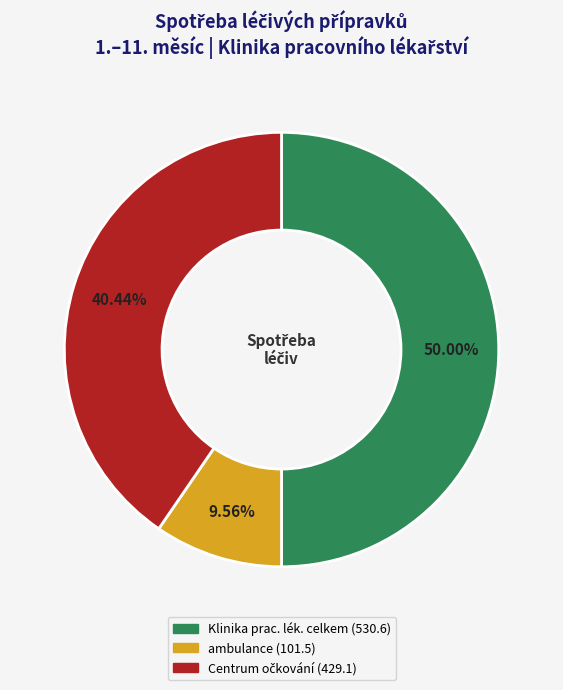

Count the number of slices in the pie.

3